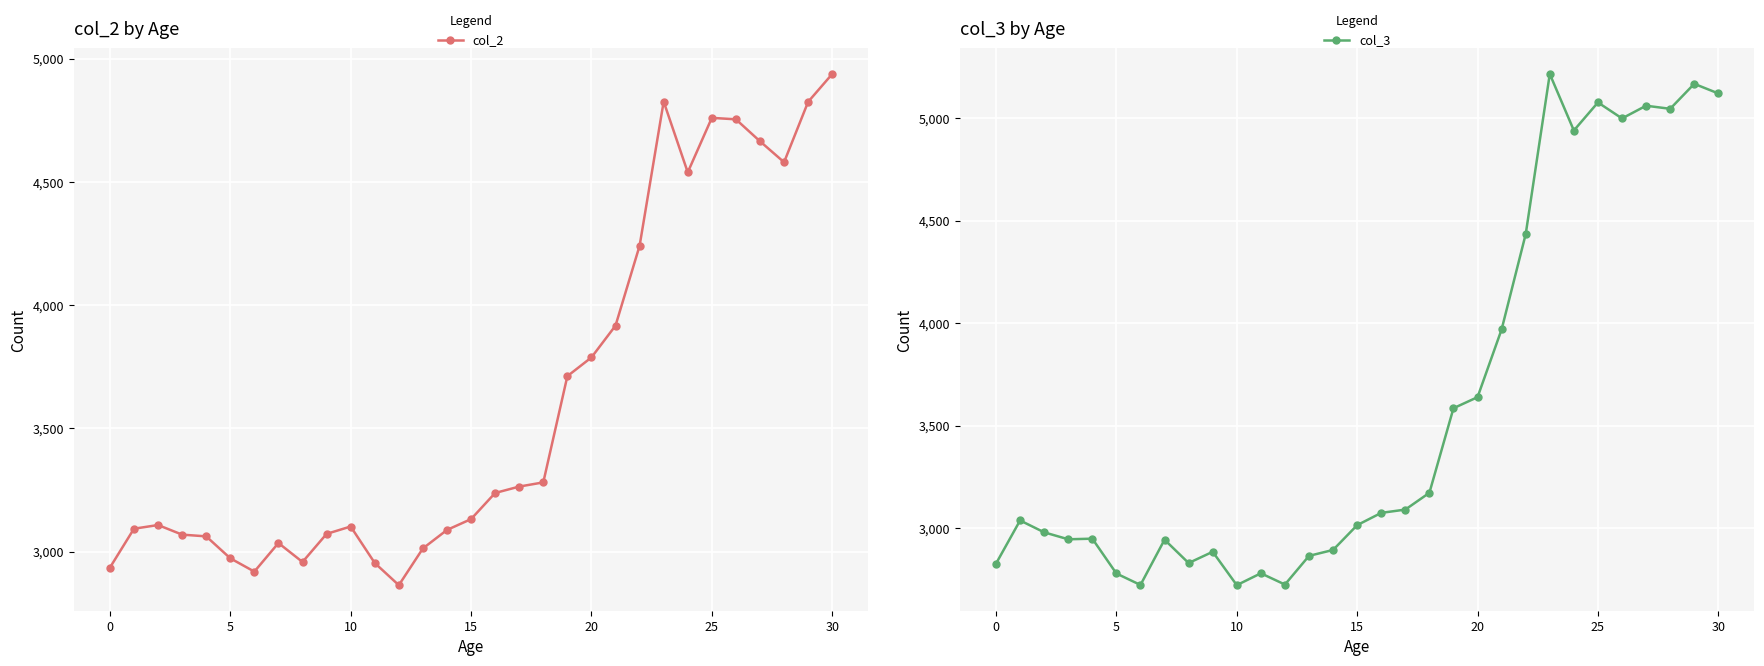

Which category has the highest value in the col_2 series?

30